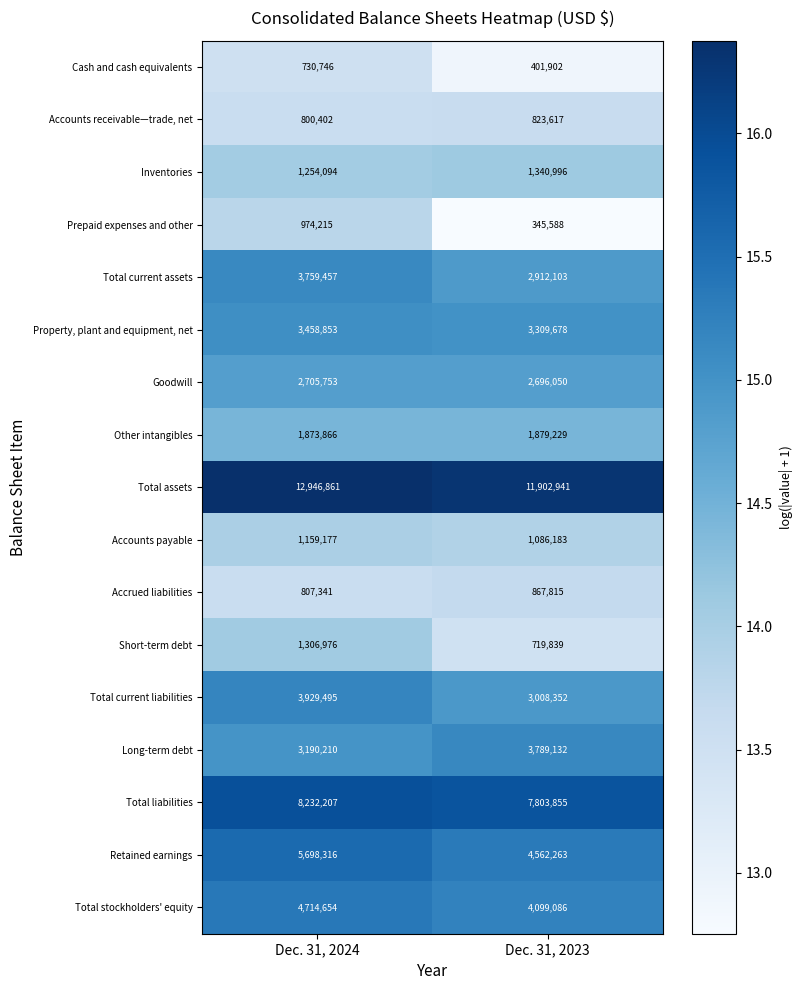

What is the difference between the Total current assets values at Dec. 31, 2024 and Dec. 31, 2023?

847354